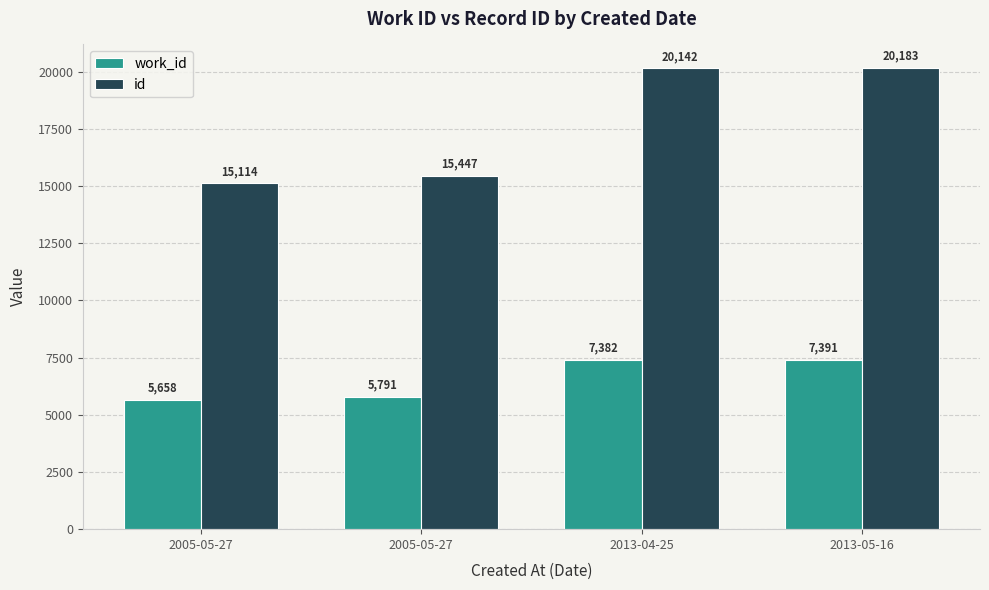

What is the difference between the highest and lowest values at 2013-04-25?

12760